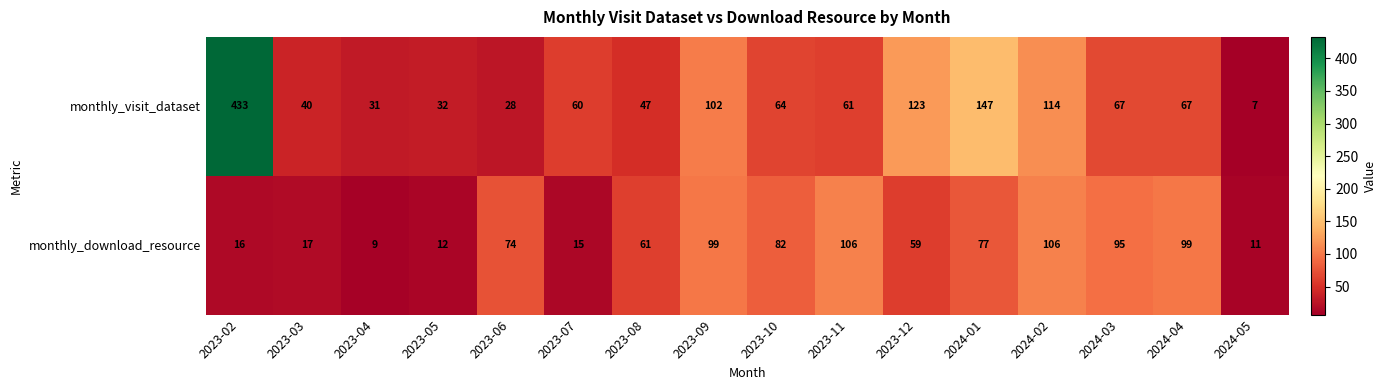

What is the difference between the monthly_download_resource values at 2023-06 and 2023-08?

13